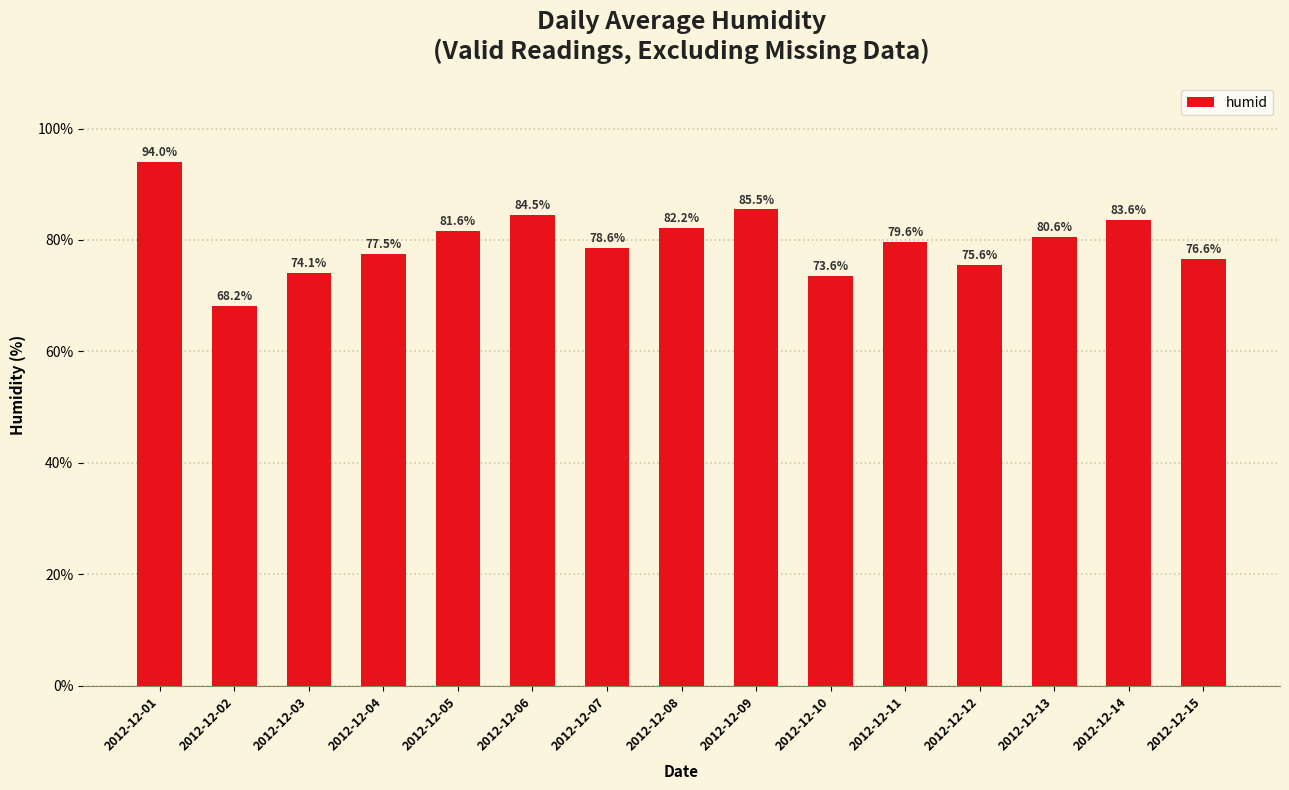

What is the difference between the maximum and minimum values?

25.8